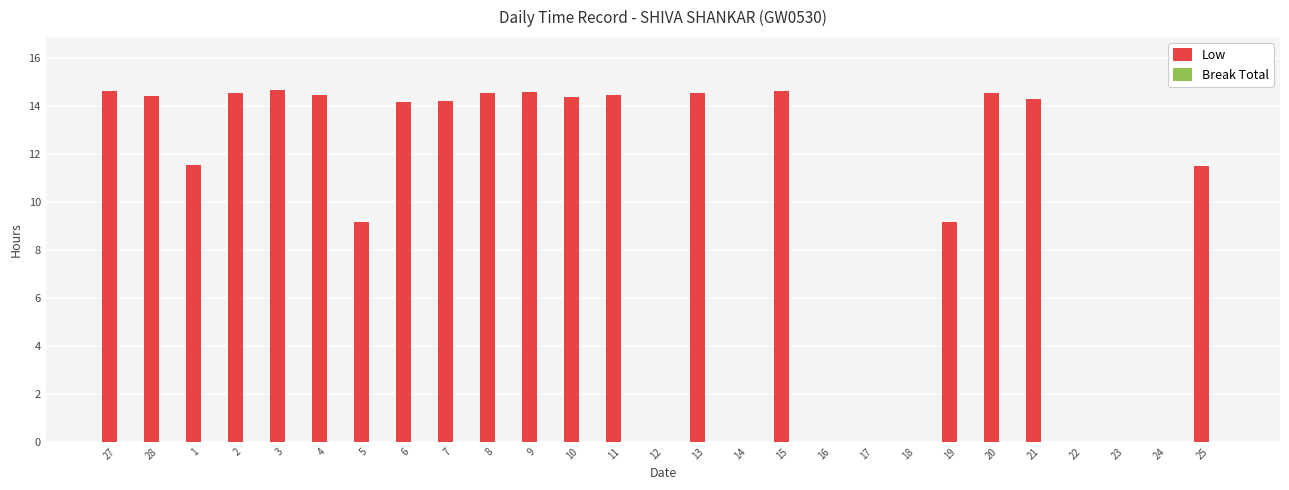

What is the change in value from 24 to 25?

+11.5